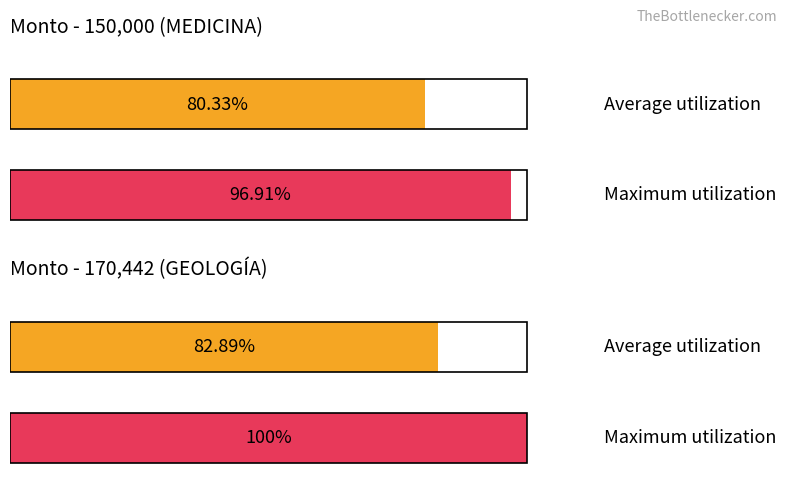

At which category is the sum across all series the highest?

GEOLOGÍA